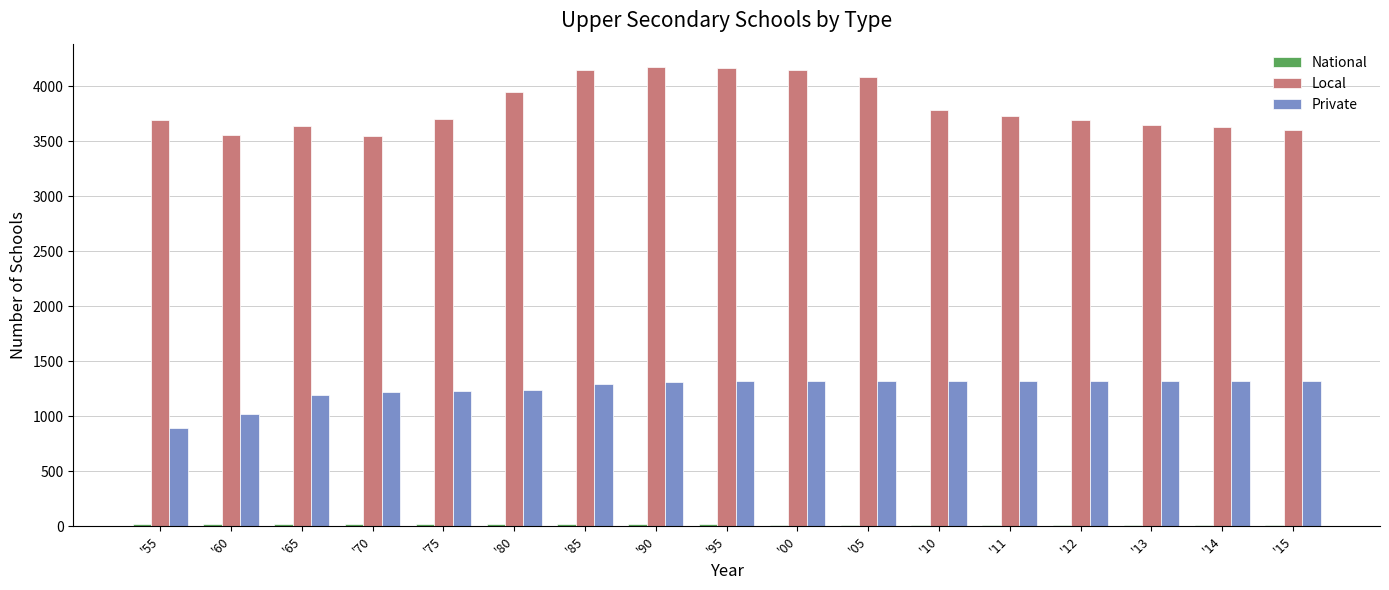

What is the minimum value for Private?

895